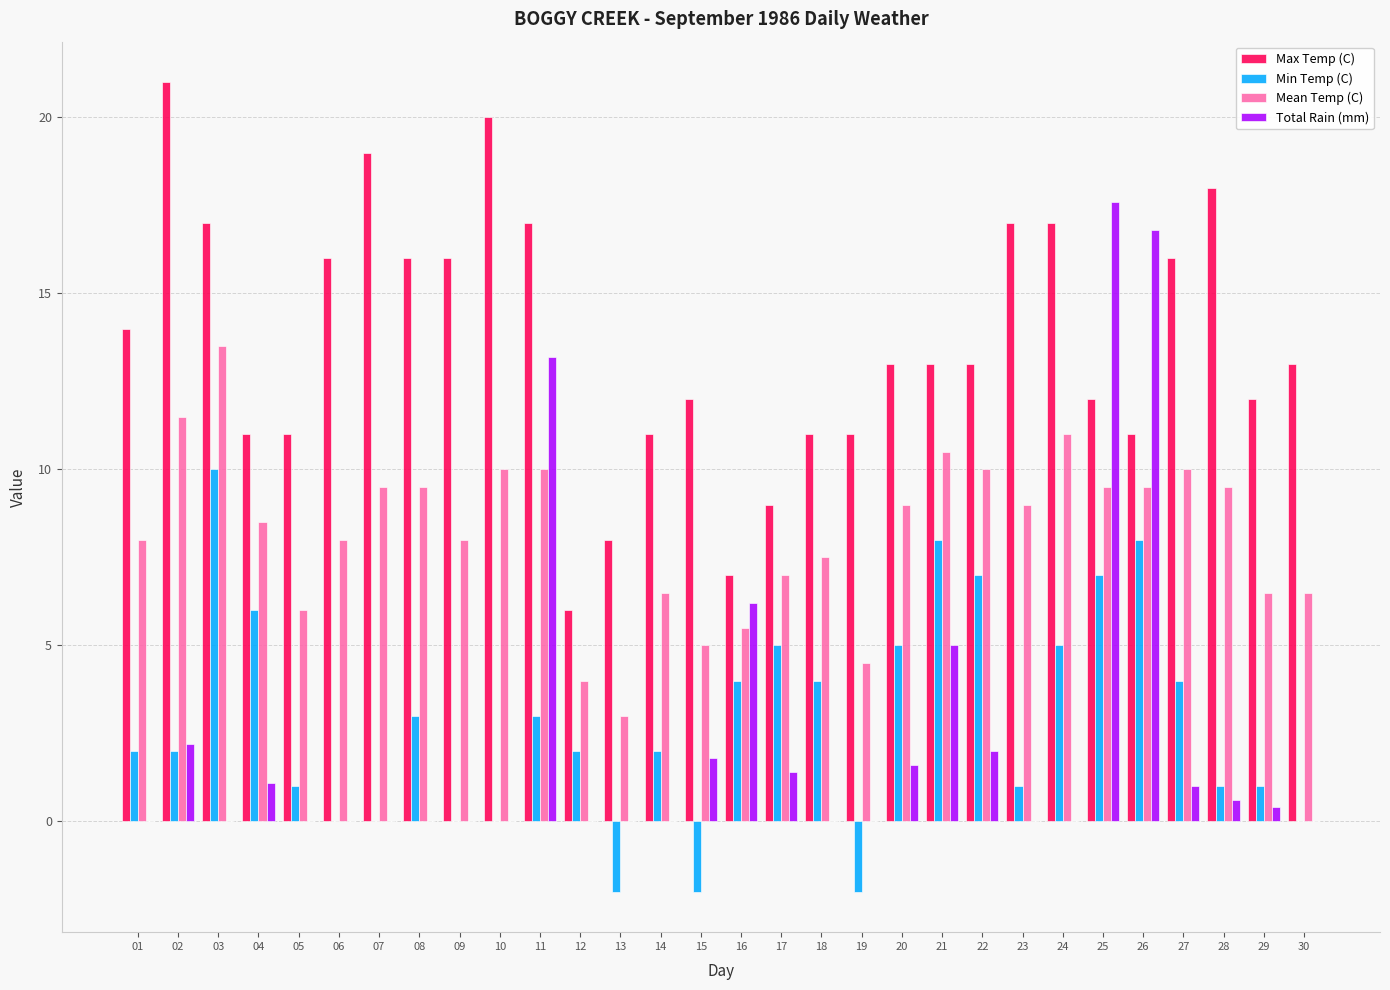

Is it true that Min Temp (C) equals 0.0 at 10?

True